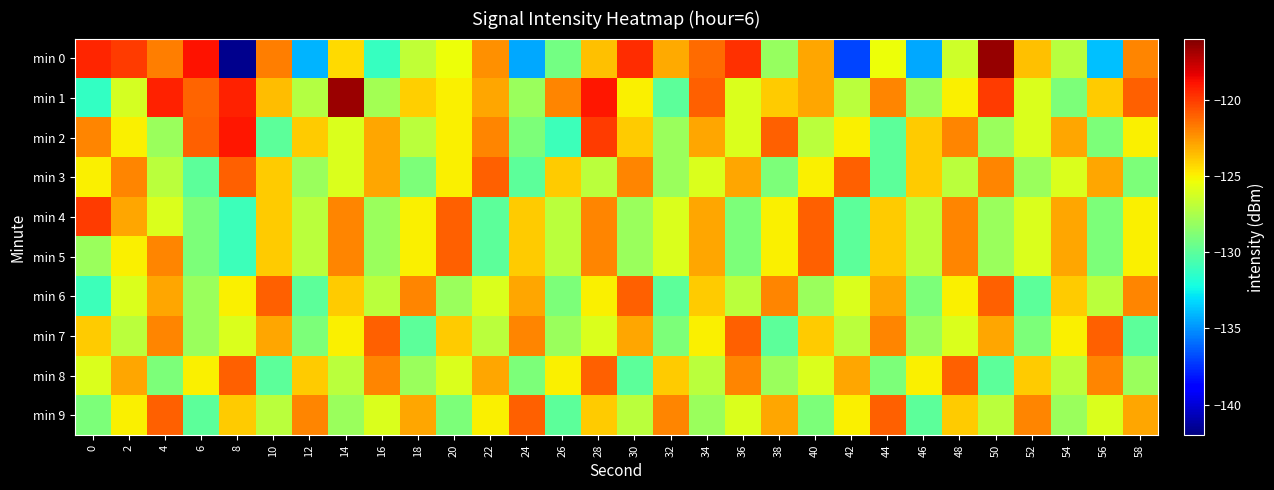

Which series has the largest range (max minus min)?

min 0